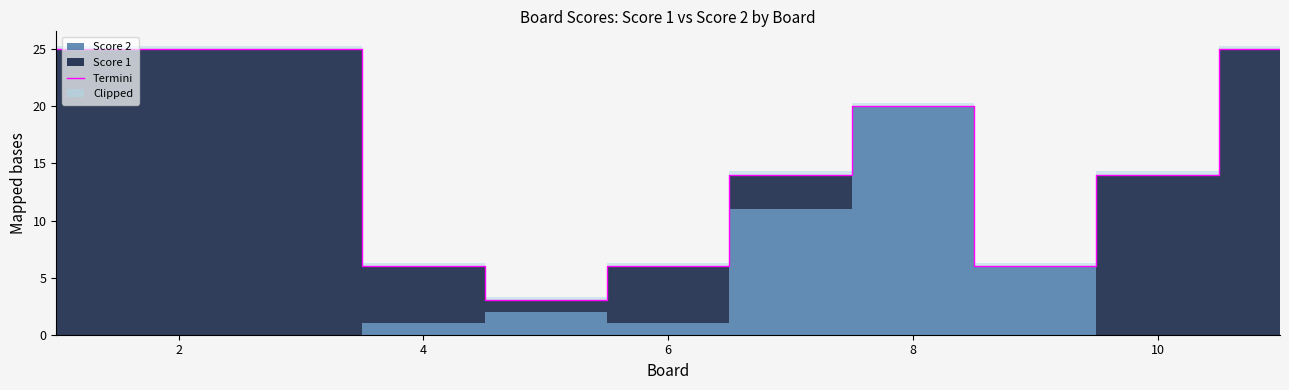

What is the average value?

15